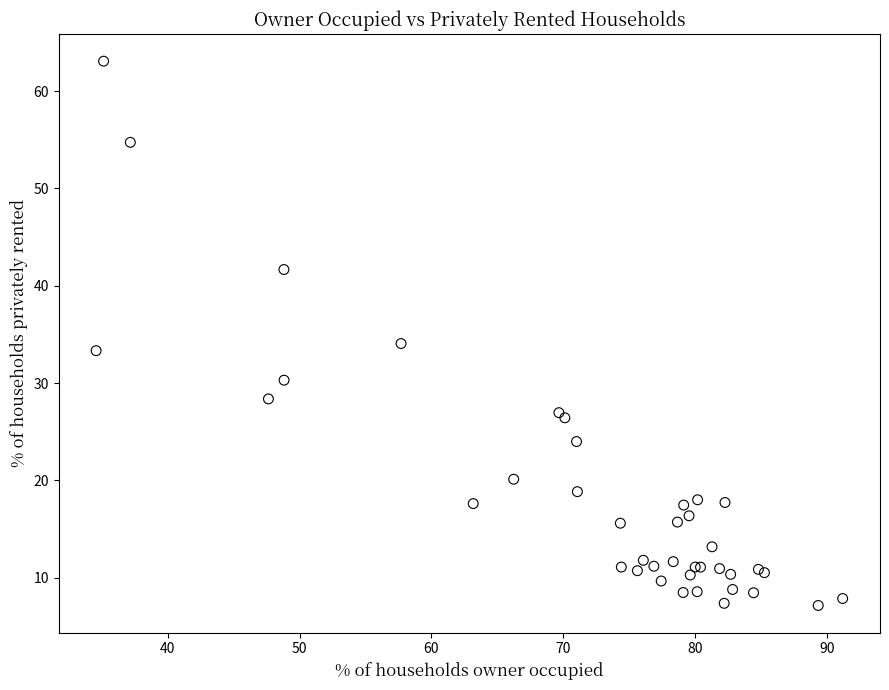

What Y value in the scatter plot is closest to 35?

34.1